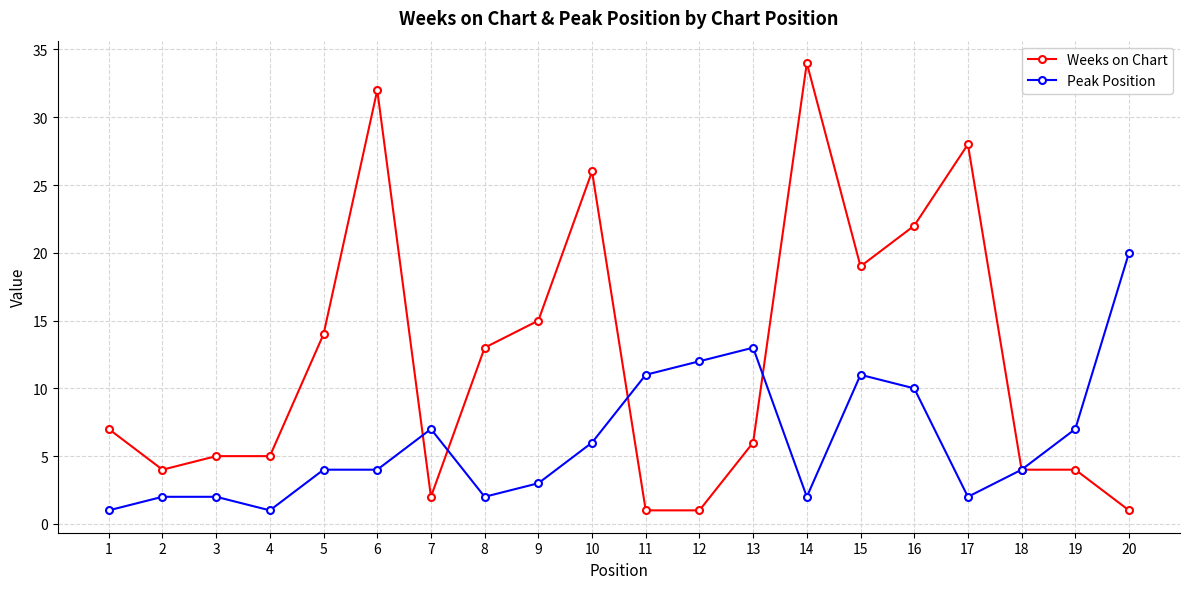

Between 1 and 10, which series saw the biggest shift?

Weeks on Chart